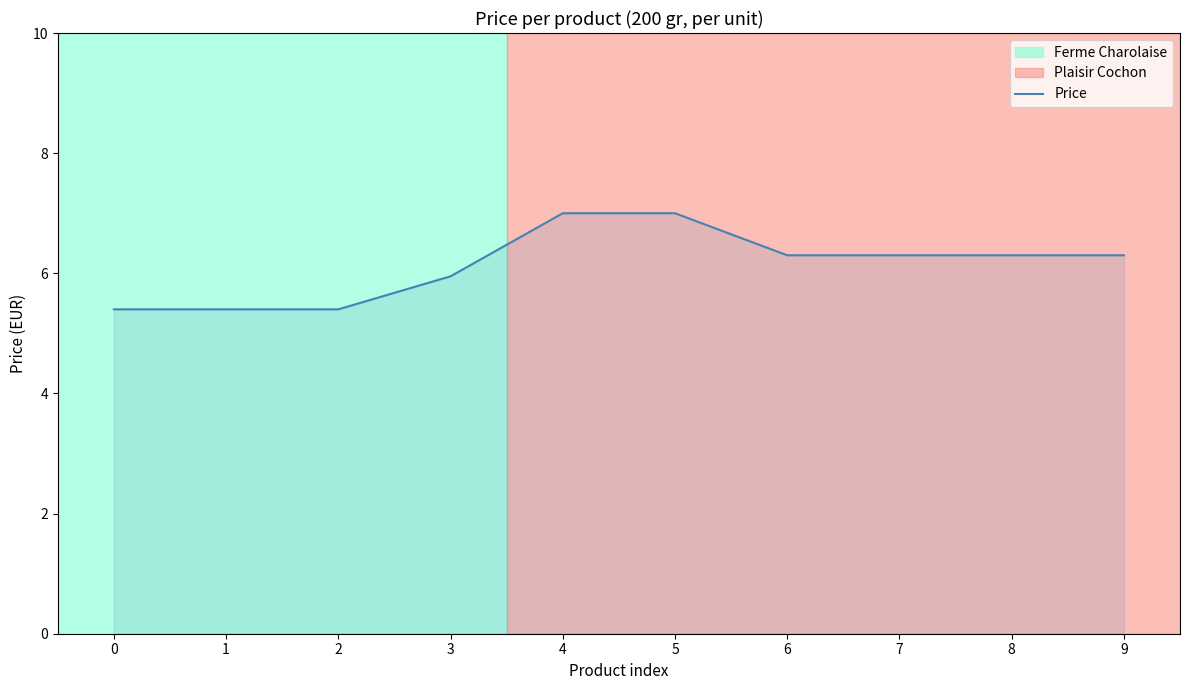

How many lines are shown in the chart?

1